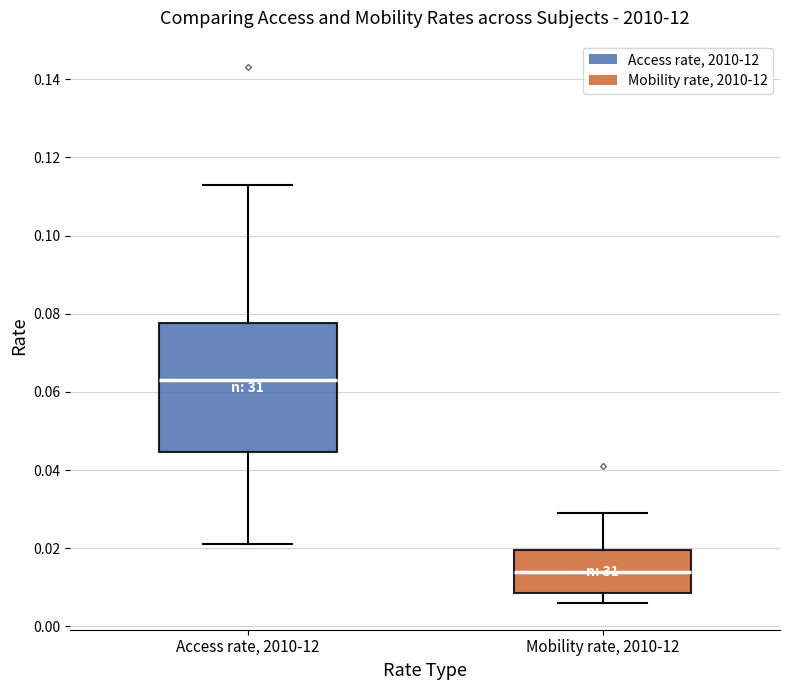

Which box's median line is the highest?

Access rate, 2010-12